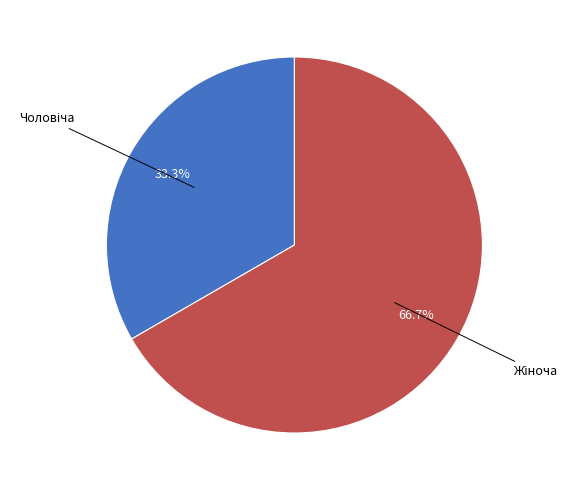

Is there a majority slice in this chart?

Yes